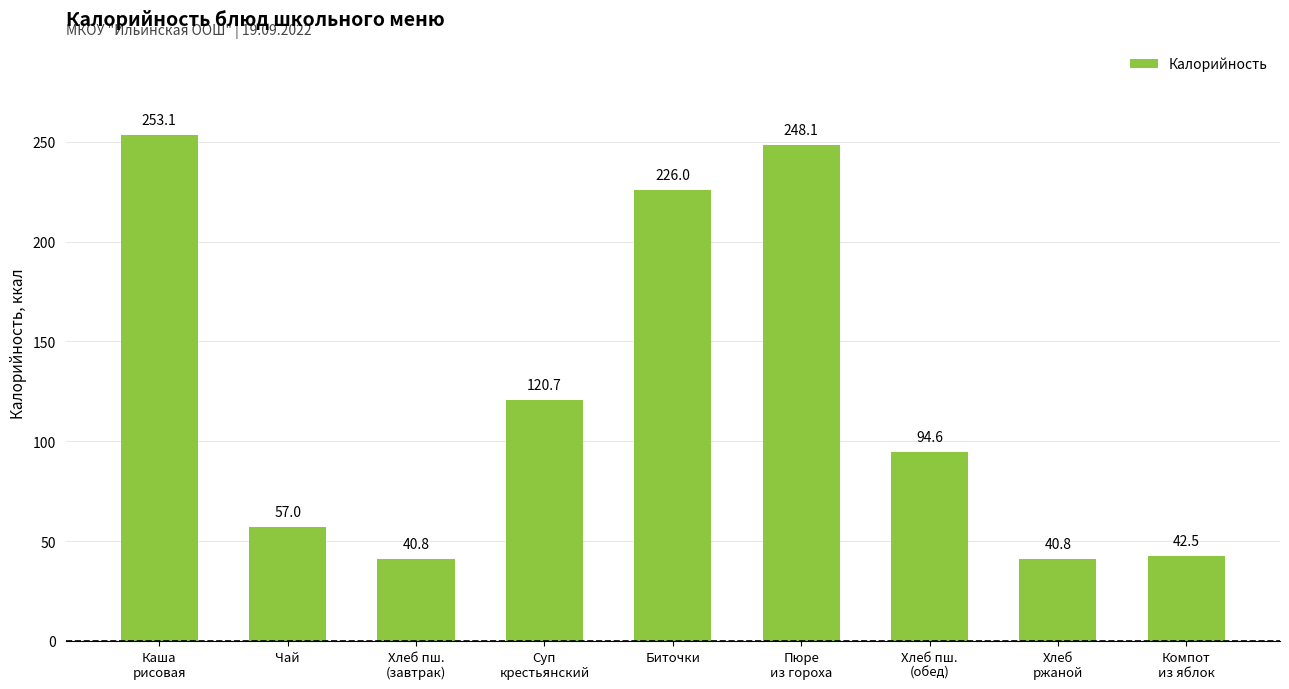

Reading right to left, transcribe all the data shown in this chart.

Компот
из яблок=42.5	Хлеб
ржаной=40.8	Хлеб пш.
(обед)=94.6	Пюре
из гороха=248.1	Биточки=226.0	Суп
крестьянский=120.7	Хлеб пш.
(завтрак)=40.8	Чай=57.0	Каша
рисовая=253.1